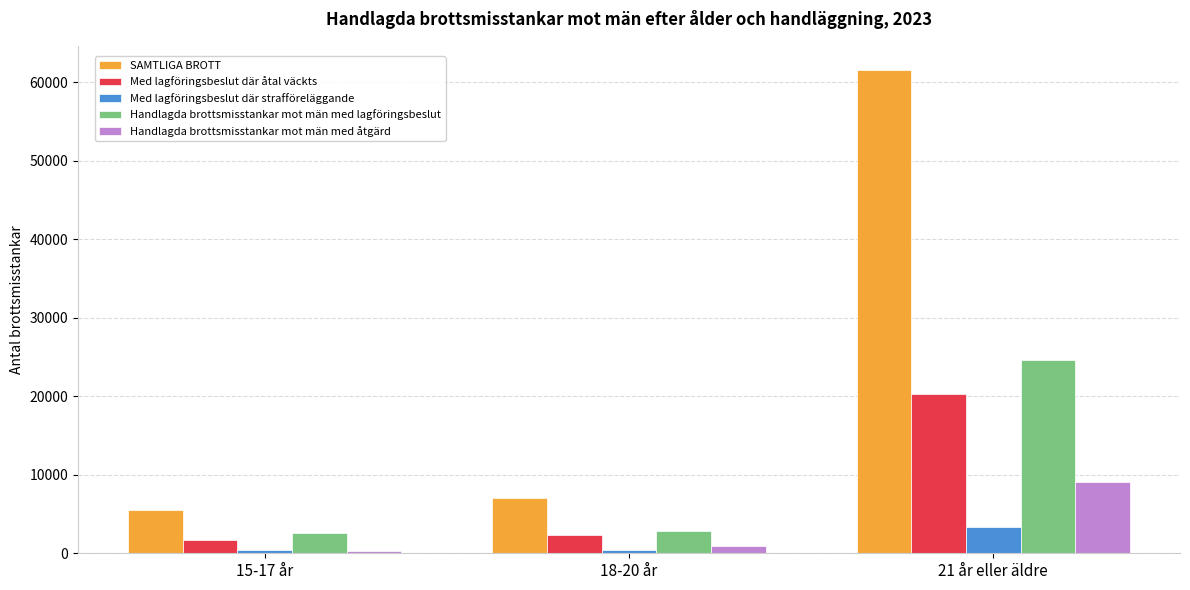

List the series in order of their peak value, highest first.

SAMTLIGA BROTT, Handlagda brottsmisstankar mot män med lagföringsbeslut, Med lagföringsbeslut där åtal väckts, Handlagda brottsmisstankar mot män med åtgärd, Med lagföringsbeslut där strafföreläggande